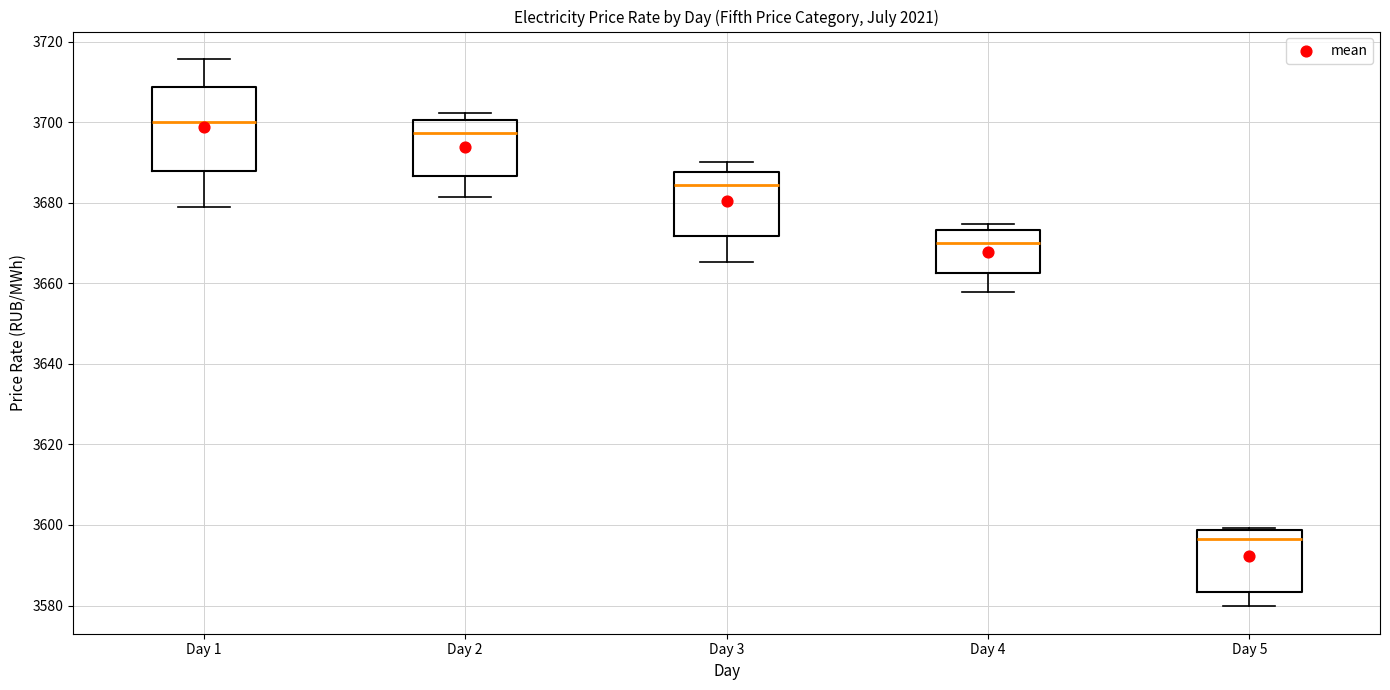

Which box is the tallest, from its lower edge to its upper edge?

Day 1